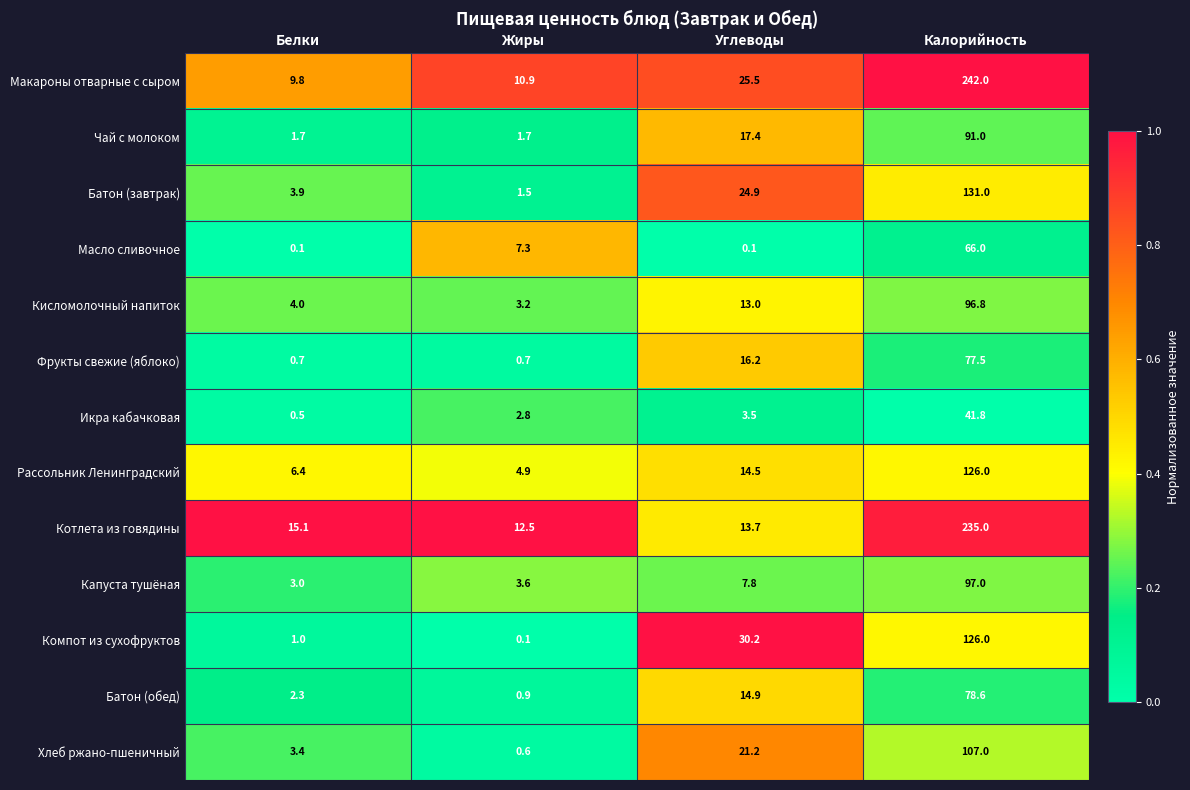

How many distinct data groups are displayed?

13